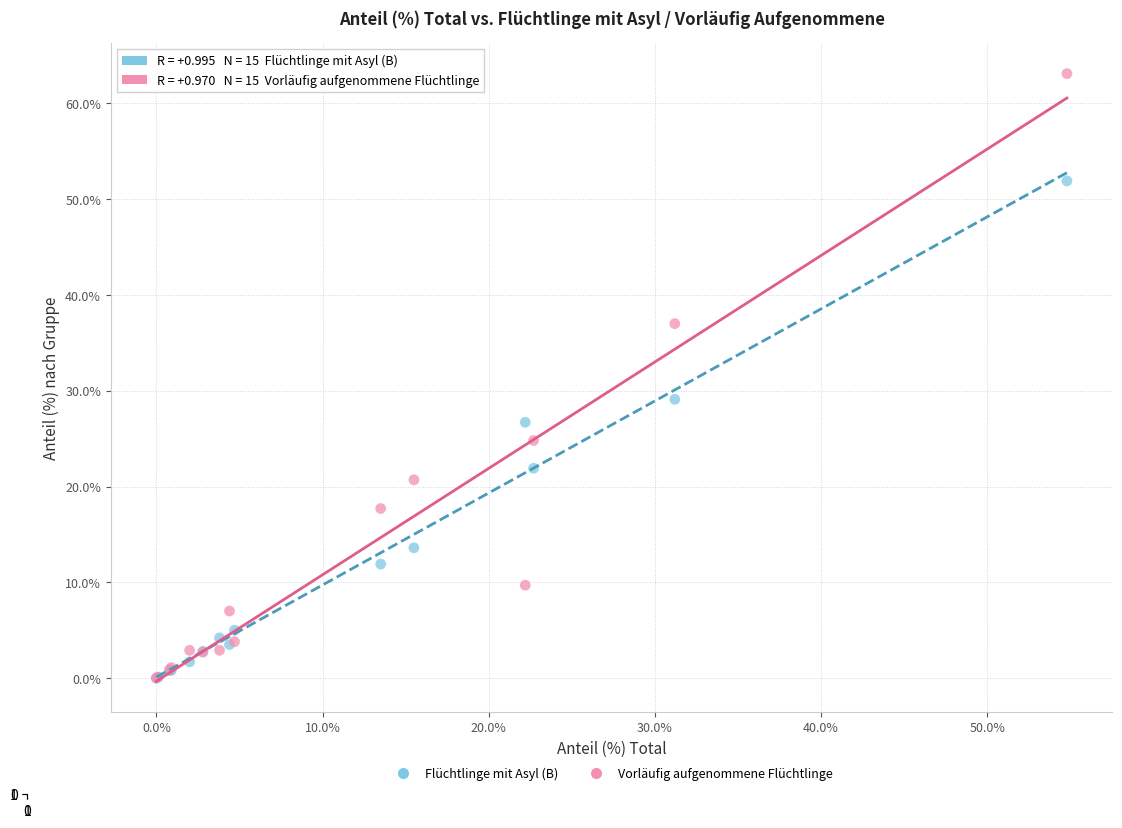

Across all series, what Y value is closest to 31?

29.1